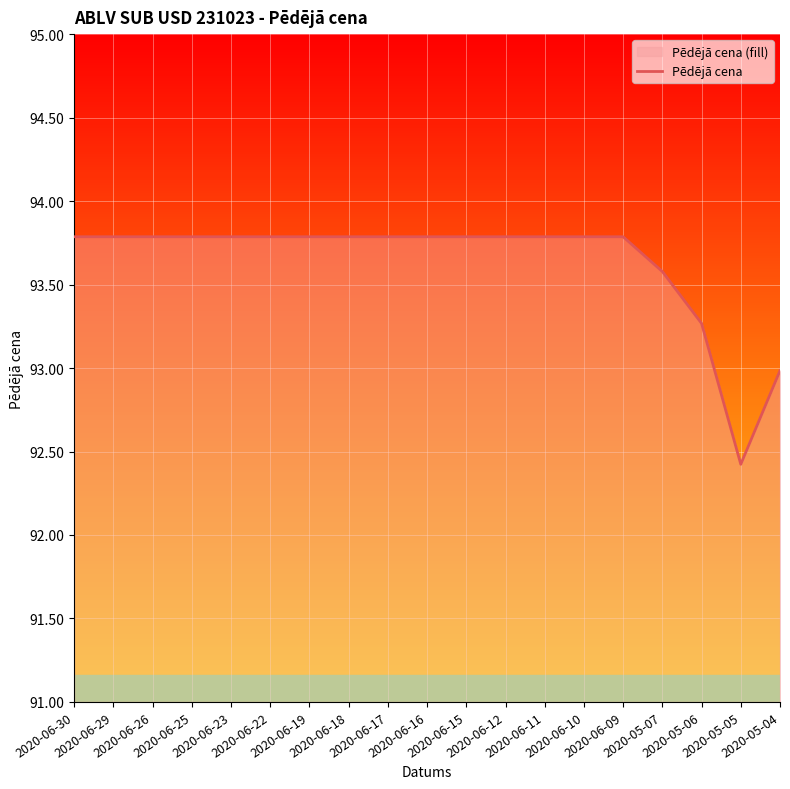

What is the change in value from 2020-06-10 to 2020-05-06?

-0.5